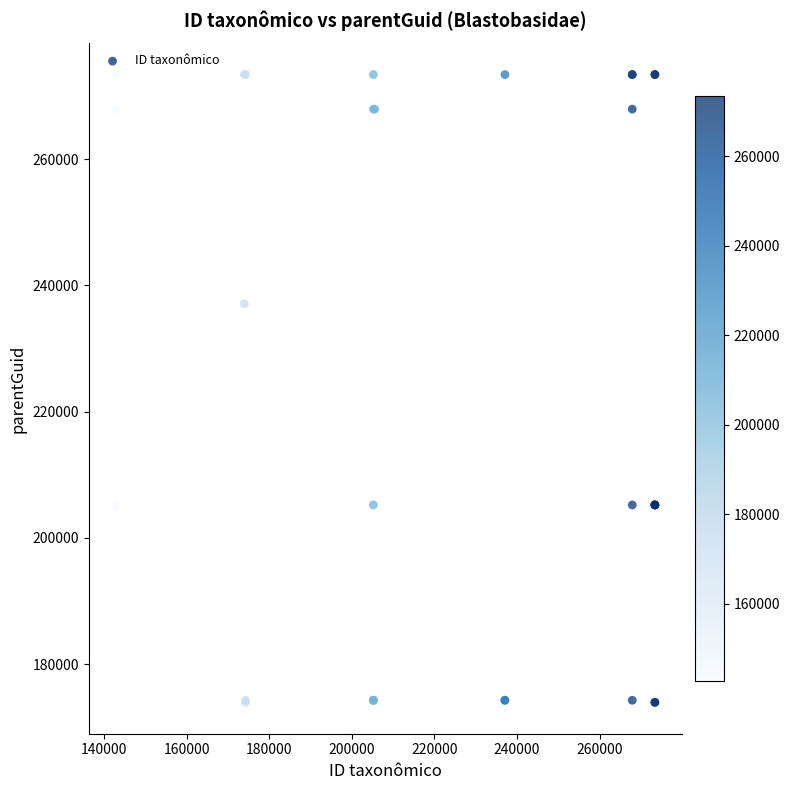

What Y value in the scatter plot is closest to 223672?

237083